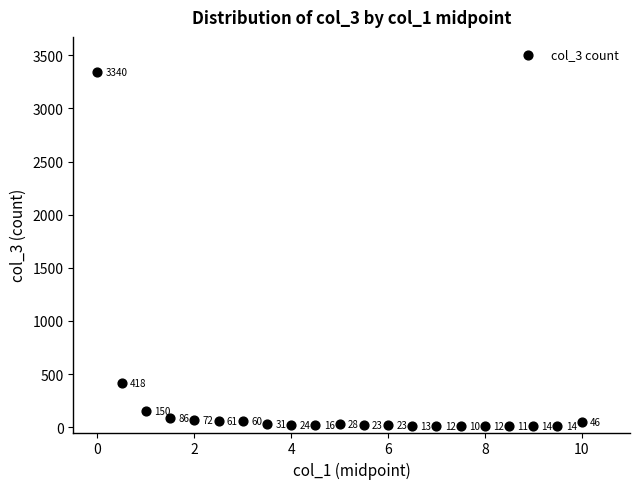

What Y value in the scatter plot is closest to 1675?

418